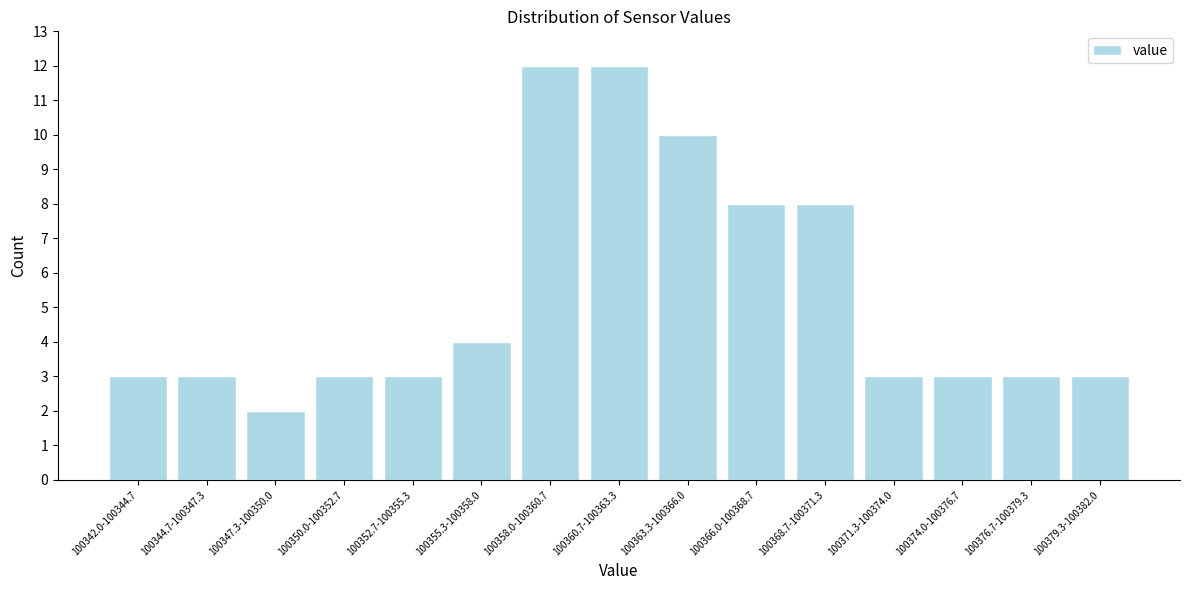

Reading left to right, transcribe all the data shown in this chart.

3	3	2	3	3	4	12	12	10	8	8	3	3	3	3